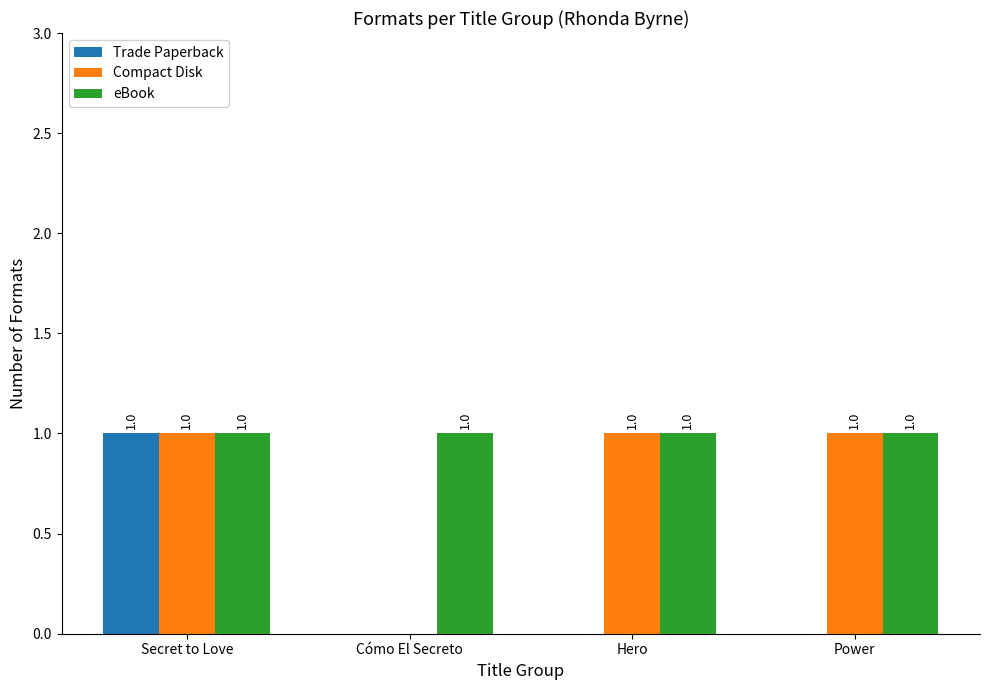

Is the value of eBook at Secret to Love greater than the value of Trade Paperback at Cómo El Secreto?

Yes